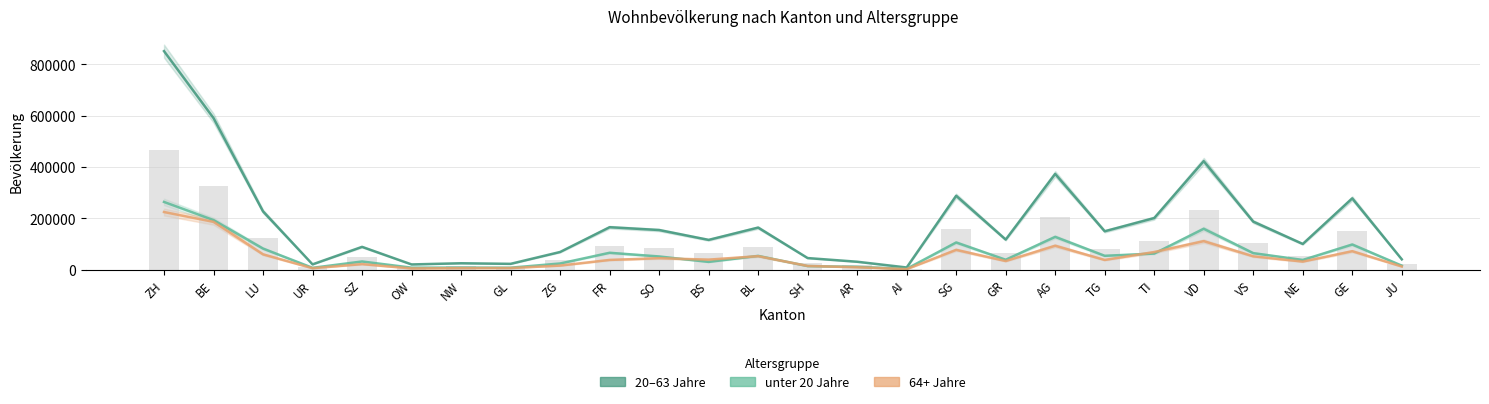

Read the 20–63 Jahre value at LU.

227678.0